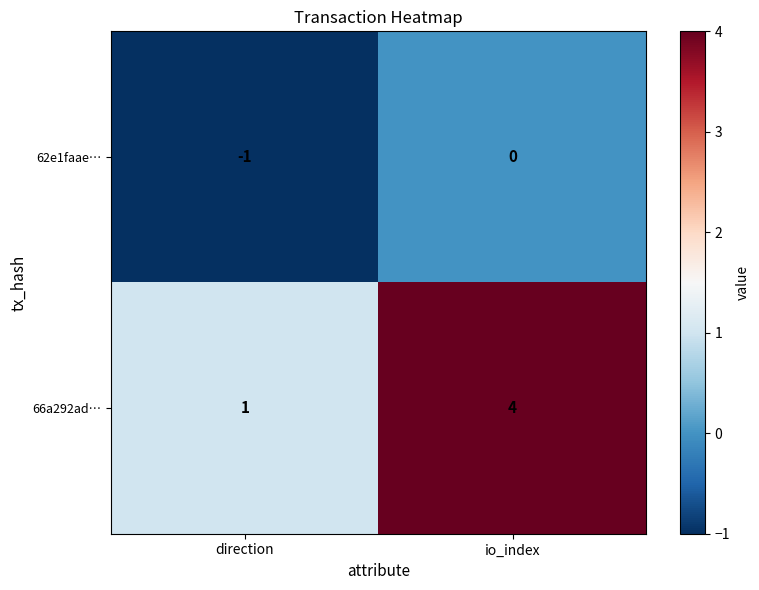

Reading left to right, extract all data points from this chart.

62e1faae…: -1	0
66a292ad…: 1	4